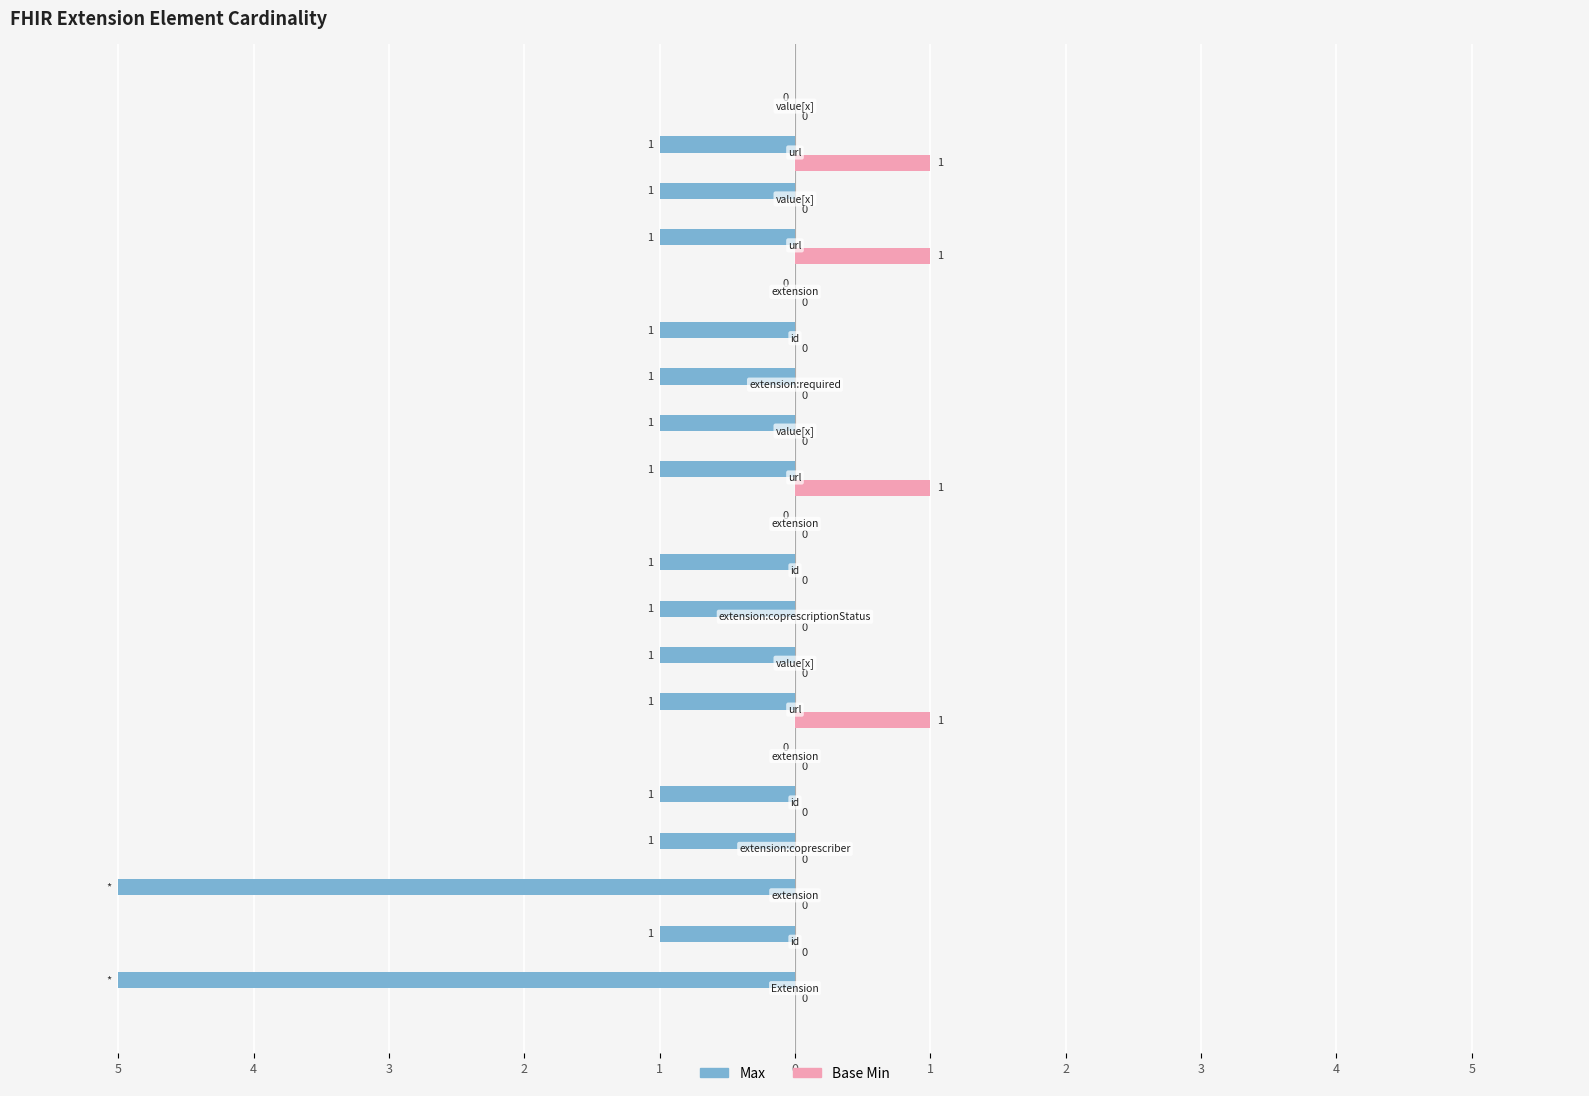

Reading left to right, extract all data points from this chart.

Max: -5	-1	-5	-1	-1	0	-1	-1	-1	-1	0	-1	-1	-1	-1	0	-1	-1	-1	0
Base Min: 0	0	0	0	0	0	1	0	0	0	0	1	0	0	0	0	1	0	1	0